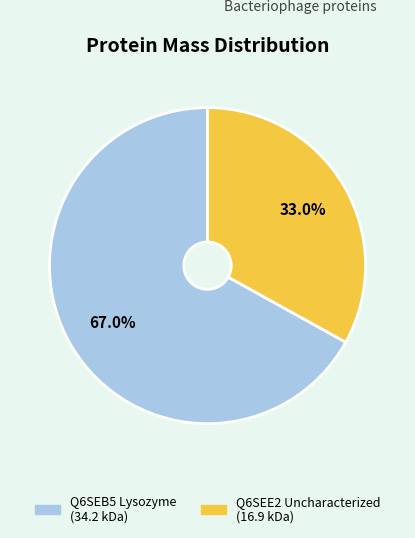

What portion of the pie excludes Q6SEE2 Uncharacterized?

67.0%